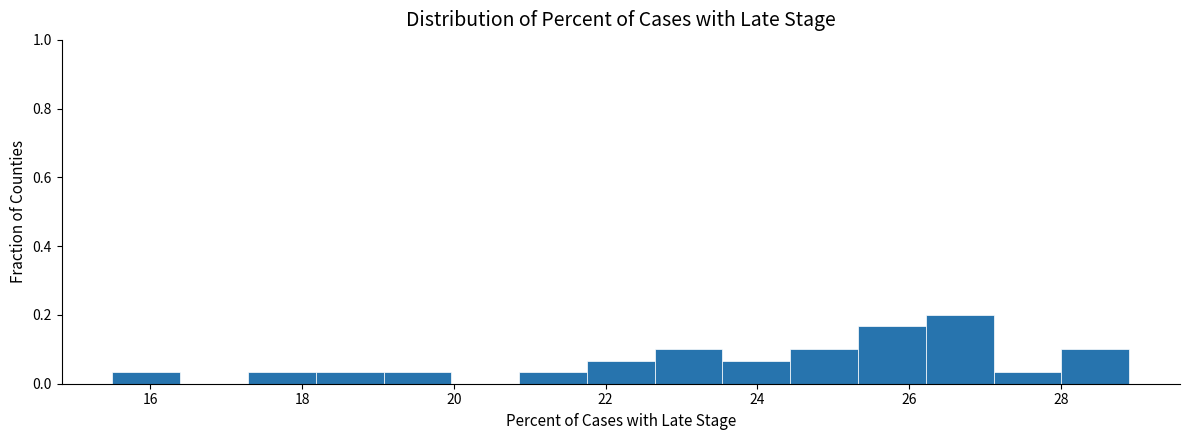

Which range on the x-axis has the tallest bar?

26.2 to 27.2